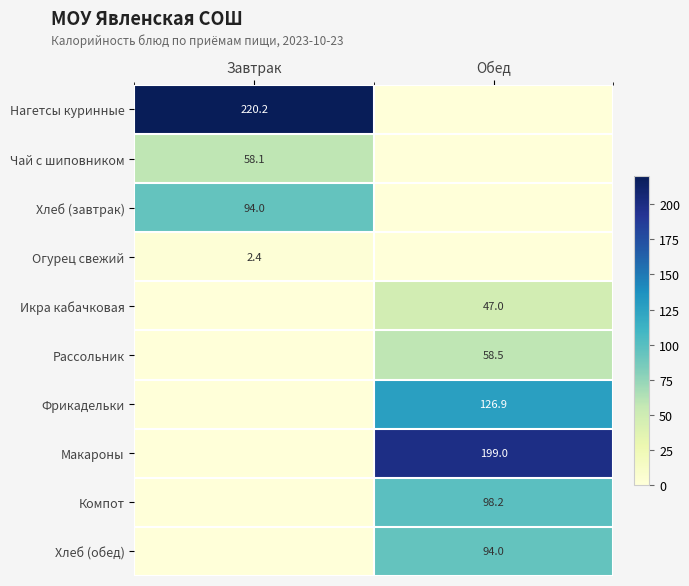

What is the spread (max minus min) of values at Обед?

199.0